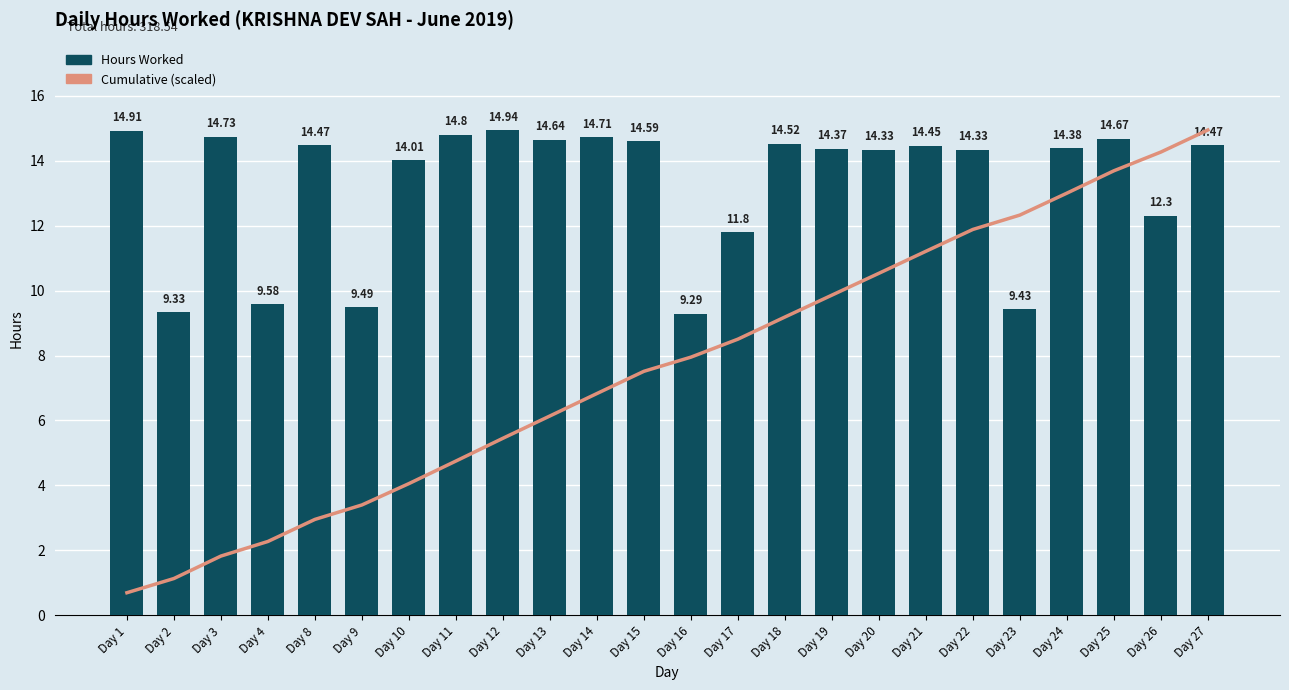

At which category is the sum across all series the highest?

Day 27